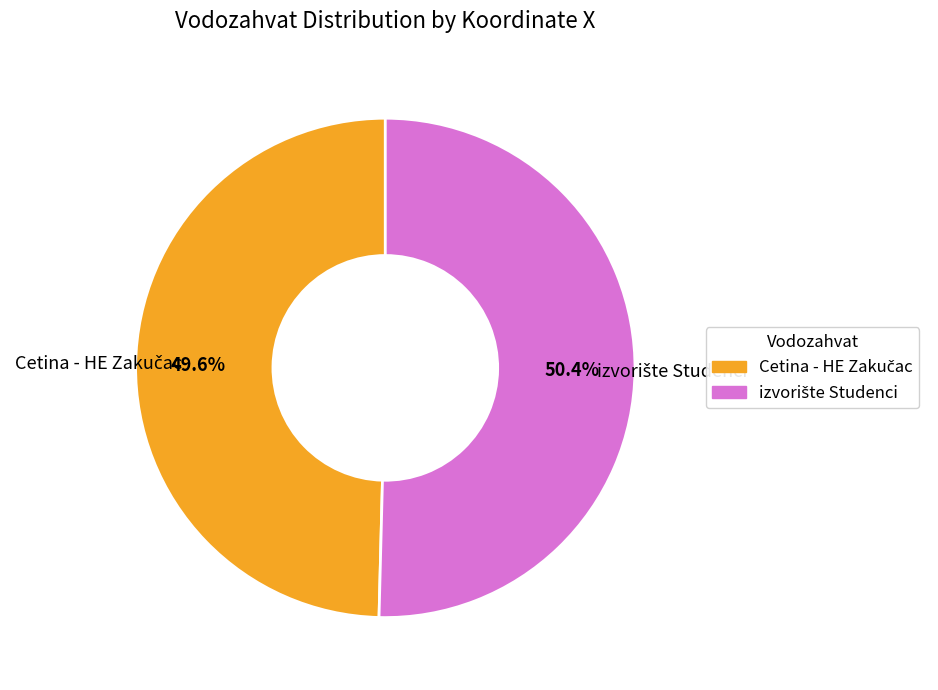

Does any single category account for the majority?

Yes